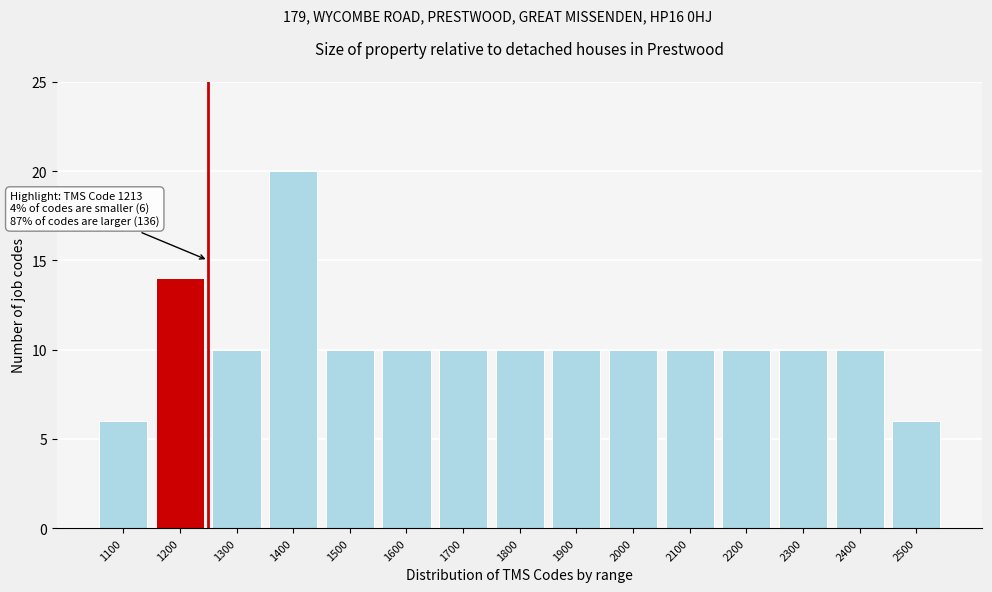

Reading left to right, extract all data points from this chart.

1100=6	1200=14	1300=10	1400=20	1500=10	1600=10	1700=10	1800=10	1900=10	2000=10	2100=10	2200=10	2300=10	2400=10	2500=6